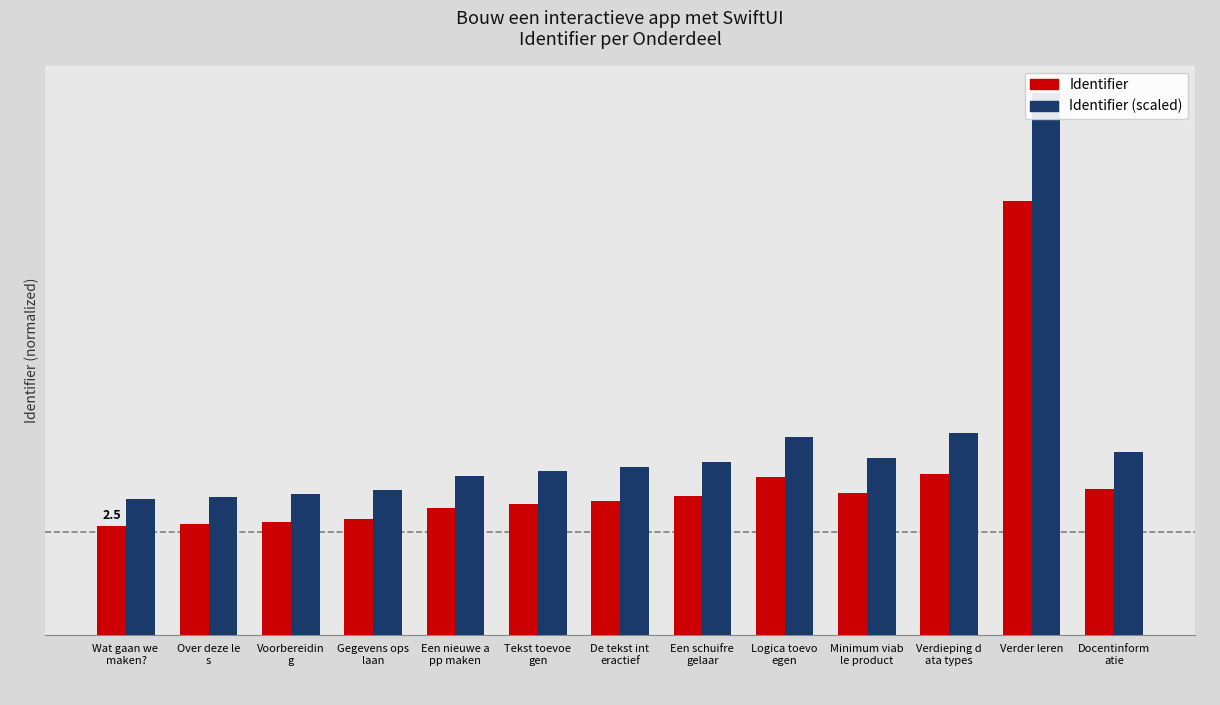

Rank the series by their average value, from lowest to highest.

Identifier, Identifier (scaled)